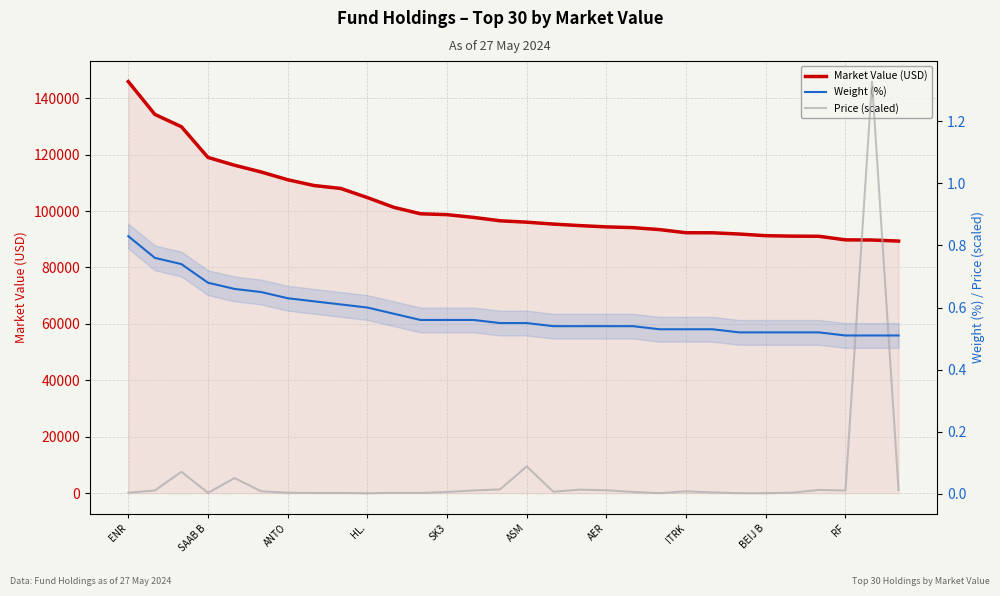

True or false: Weight (%) has a value of 0.6 at 13.

True